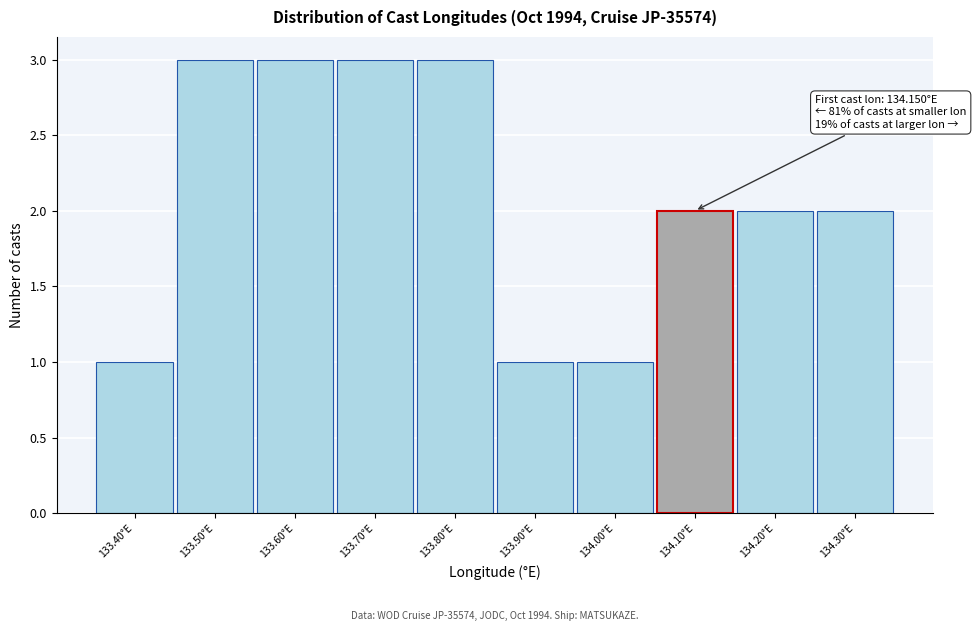

Reading left to right, what are all the values shown in this chart?

1	3	3	3	3	1	1	2	2	2